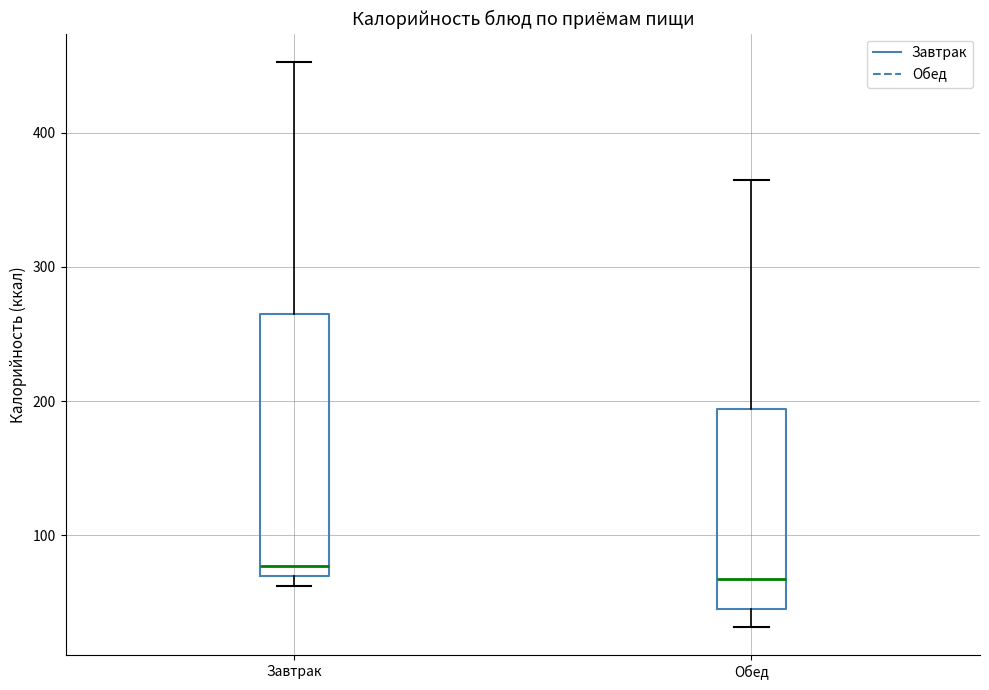

Reading left to right, read every box against the y-axis: the position of its median line, the range the box covers, and the ends of its whiskers. The values are not printed on the chart, so give them approximately, as read against the axis.

Завтрак: median 80, box 70 to 270, whiskers 60 to 450
Обед: median 70, box 50 to 190, whiskers 30 to 360